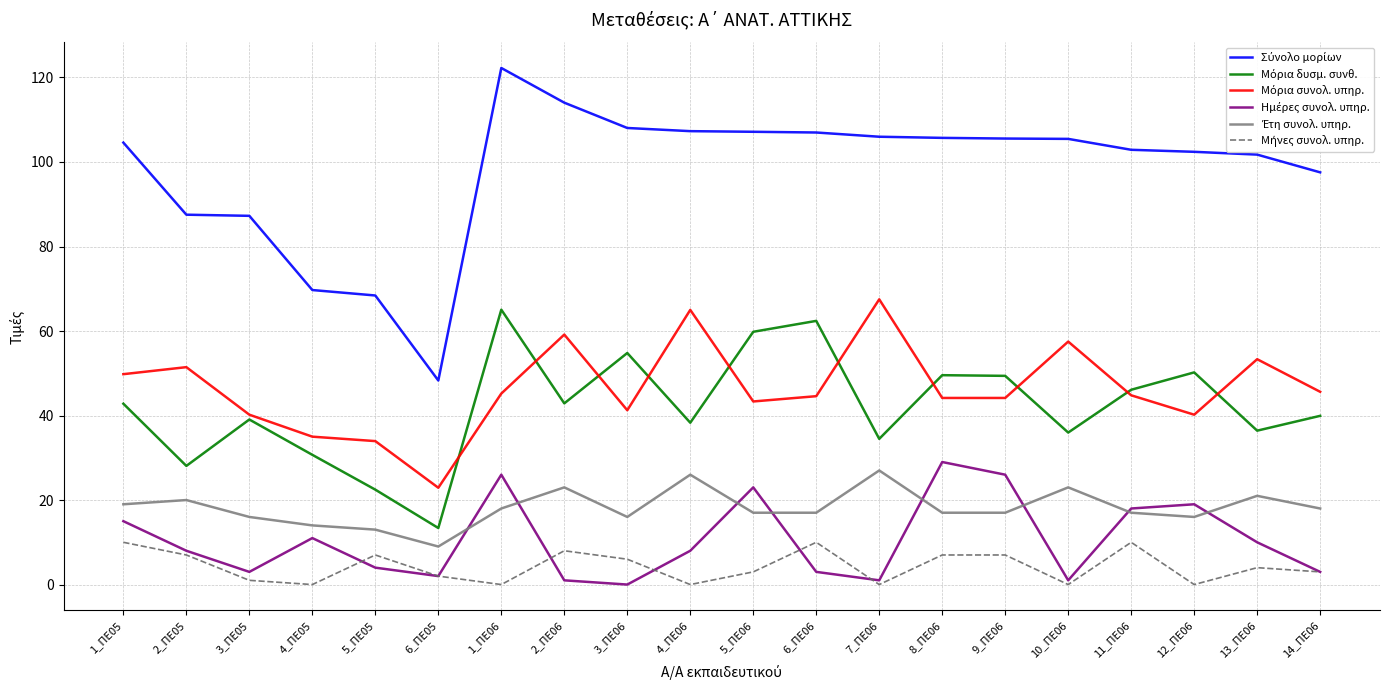

At which category is the sum across all series the highest?

1_ΠΕ06